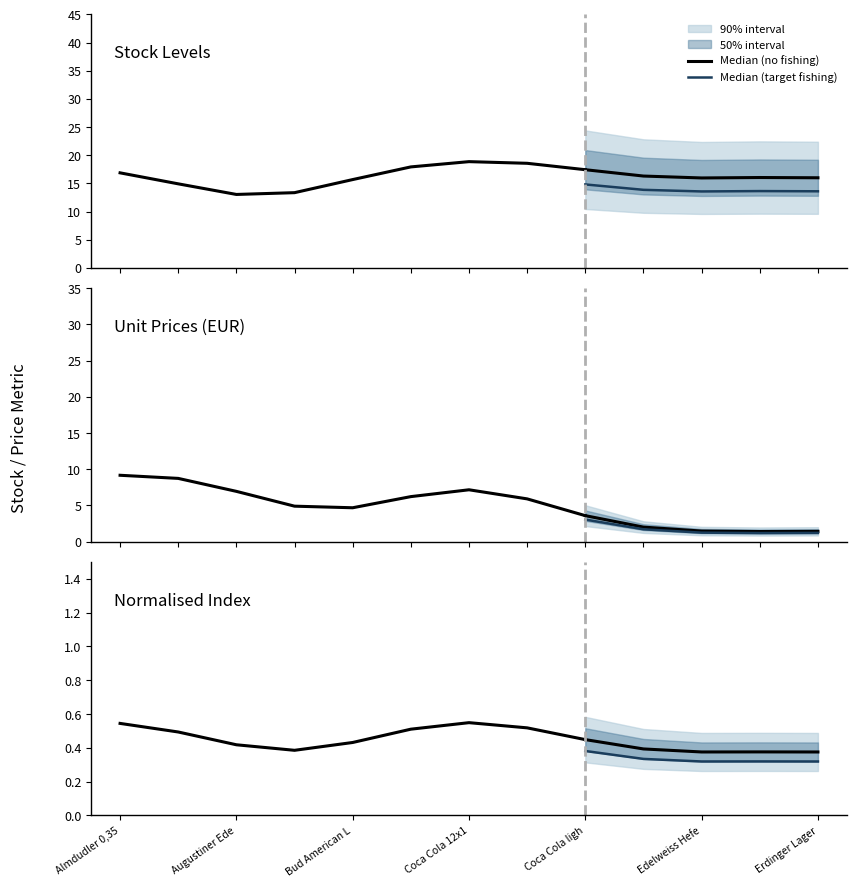

Does the chart have visible grid lines?

No